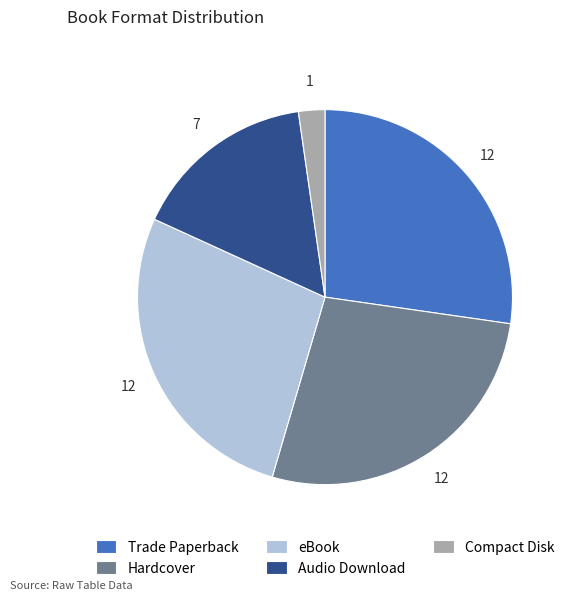

What is the smallest slice in the pie chart?

Compact Disk